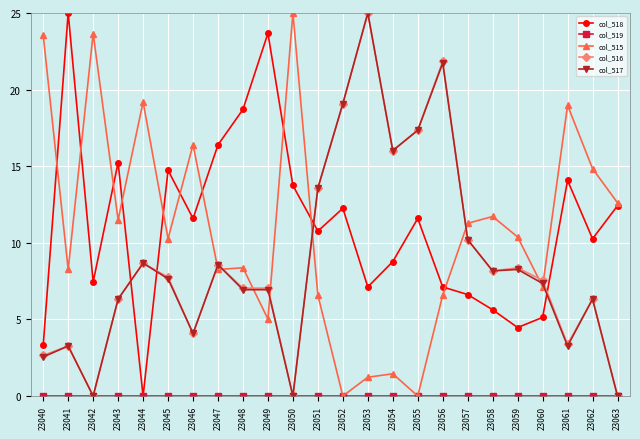

Which series changed the most between 23048 and 23055?

col_517